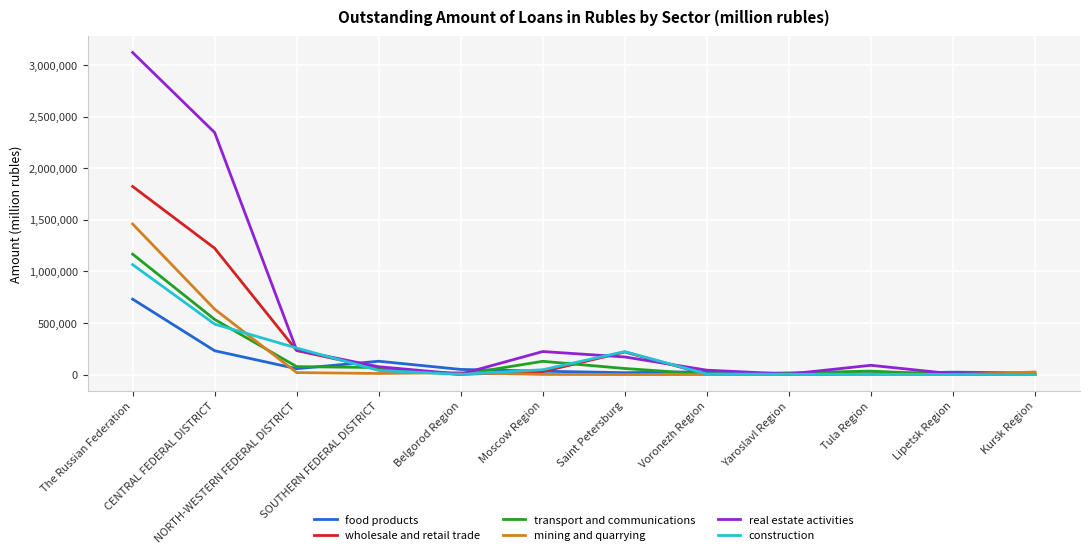

What are all the series names shown in the legend?

food products, wholesale and retail trade, transport and communications, mining and quarrying, real estate activities, construction